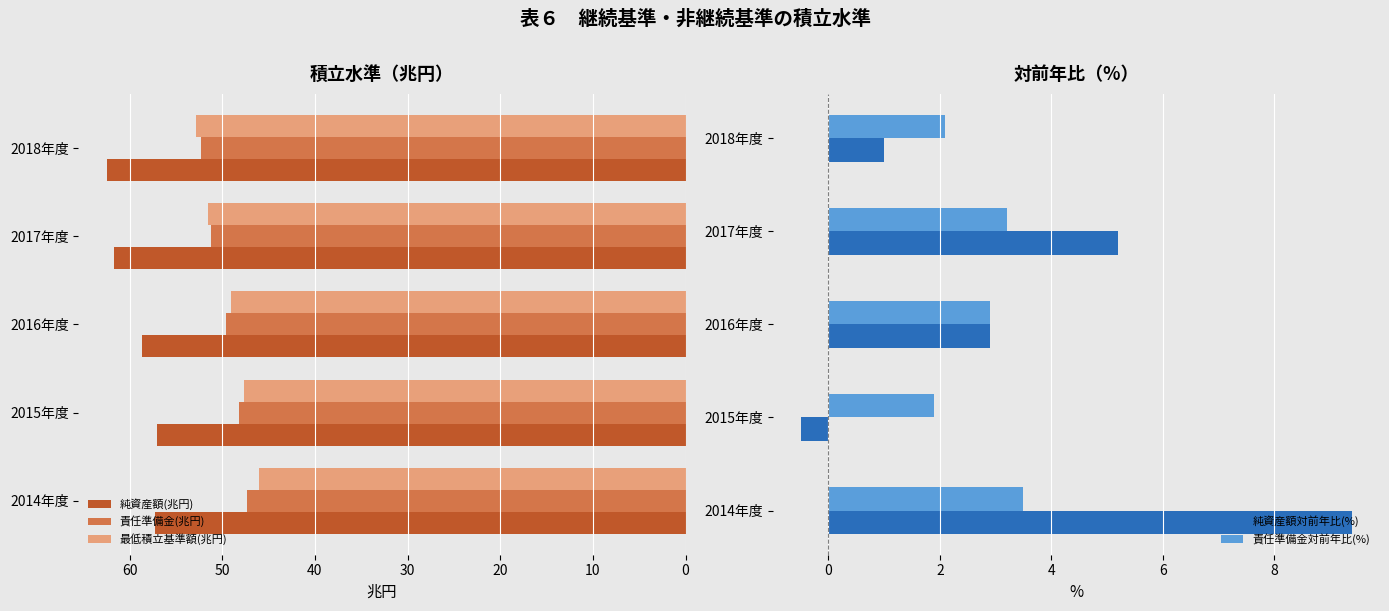

Is the value of 最低積立基準額(兆円) at 2016年度 greater than the value of 責任準備金(兆円) at 2014年度?

Yes